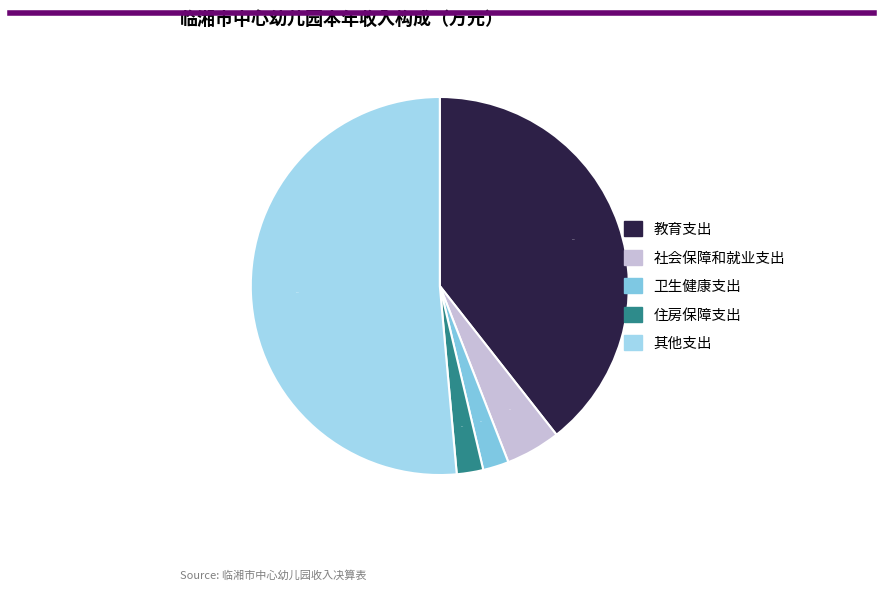

Which category accounts for the majority?

其他支出